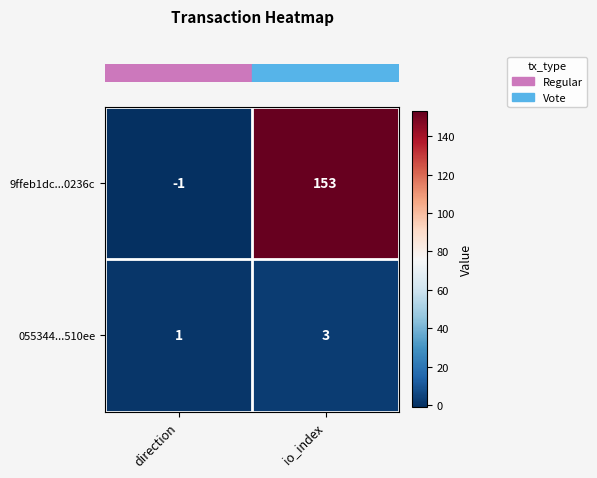

At which label does 055344...510ee reach its peak?

io_index